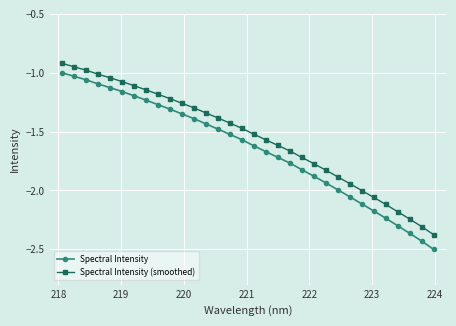

Which series has the largest total across all categories?

Spectral Intensity (smoothed)